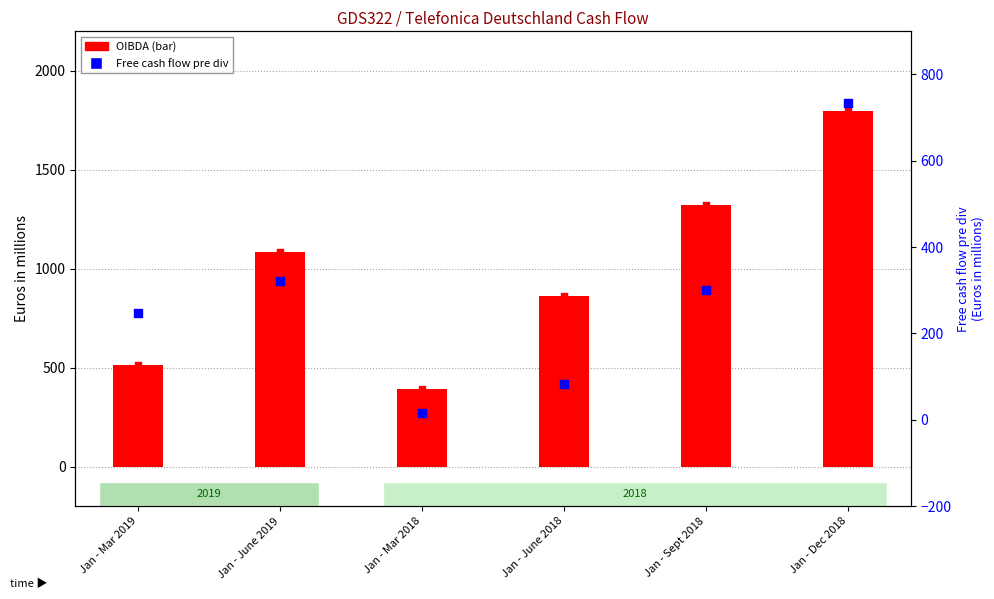

At which category is the sum across all series the highest?

Jan - Dec 2018